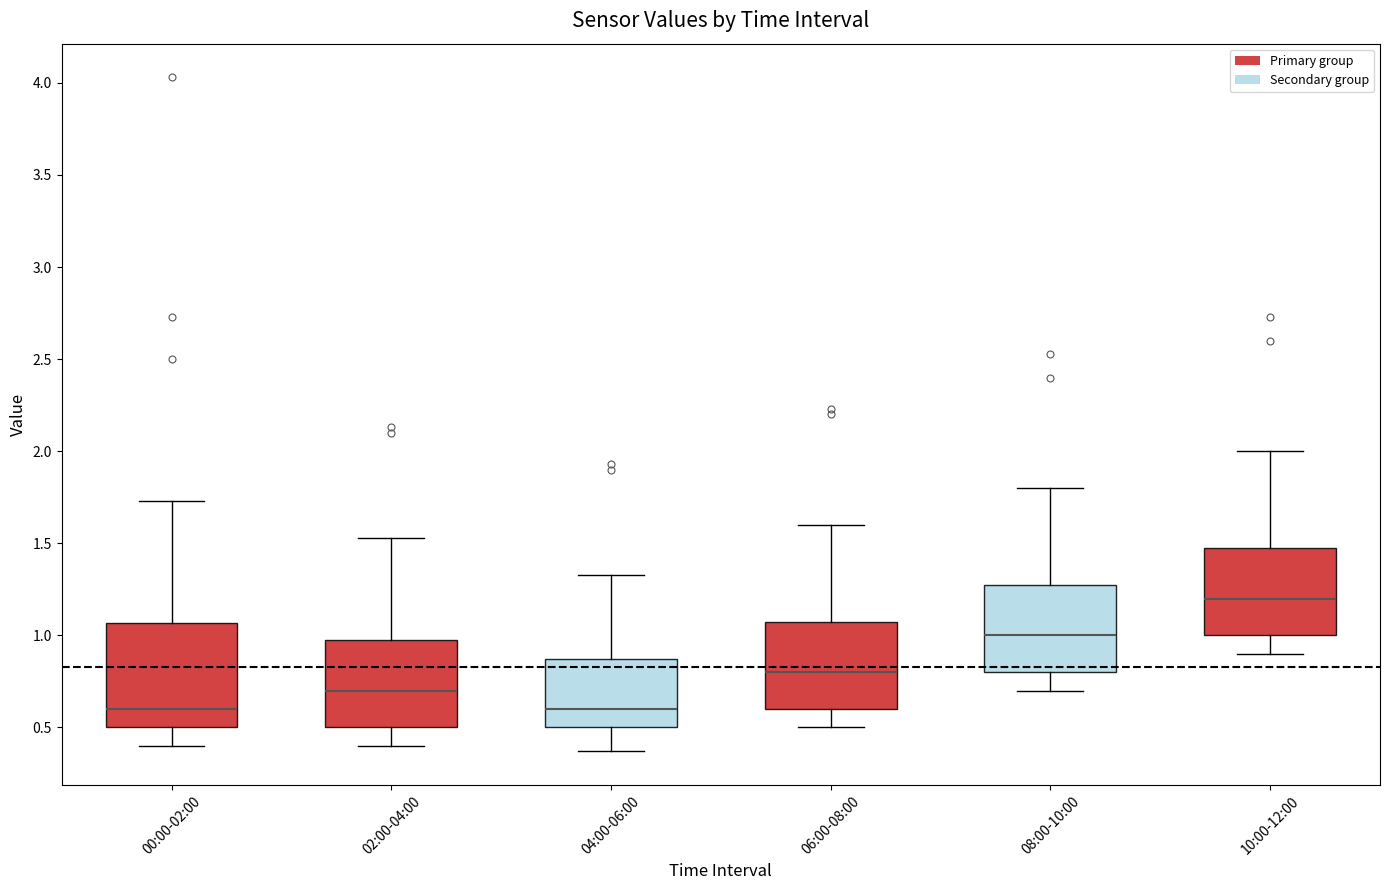

Reading left to right, read every box against the y-axis: the position of its median line, the range the box covers, and the ends of its whiskers. The values are not printed on the chart, so give them approximately, as read against the axis.

00:00-02:00: median 0.60, box 0.50 to 1.05, whiskers 0.40 to 1.75
02:00-04:00: median 0.70, box 0.50 to 0.95, whiskers 0.40 to 1.55
04:00-06:00: median 0.60, box 0.50 to 0.85, whiskers 0.35 to 1.35
06:00-08:00: median 0.80, box 0.60 to 1.05, whiskers 0.50 to 1.60
08:00-10:00: median 1.00, box 0.80 to 1.25, whiskers 0.70 to 1.80
10:00-12:00: median 1.20, box 1.00 to 1.45, whiskers 0.90 to 2.00